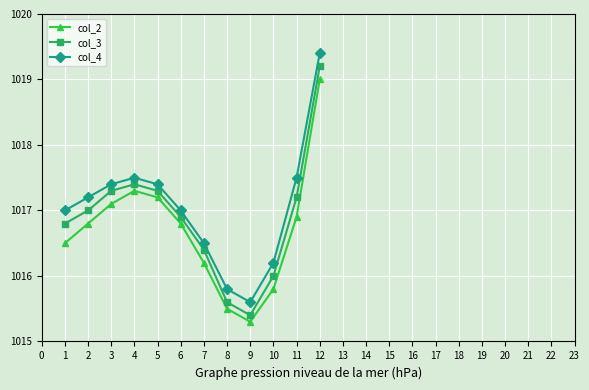

How many series are shown in this chart?

3